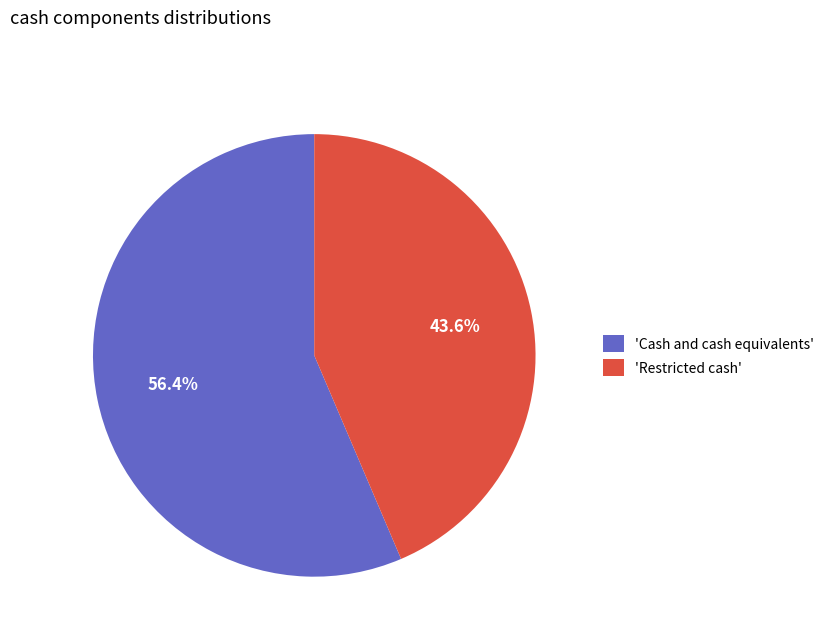

How much of the chart is everything except 'Restricted cash'?

56.4%